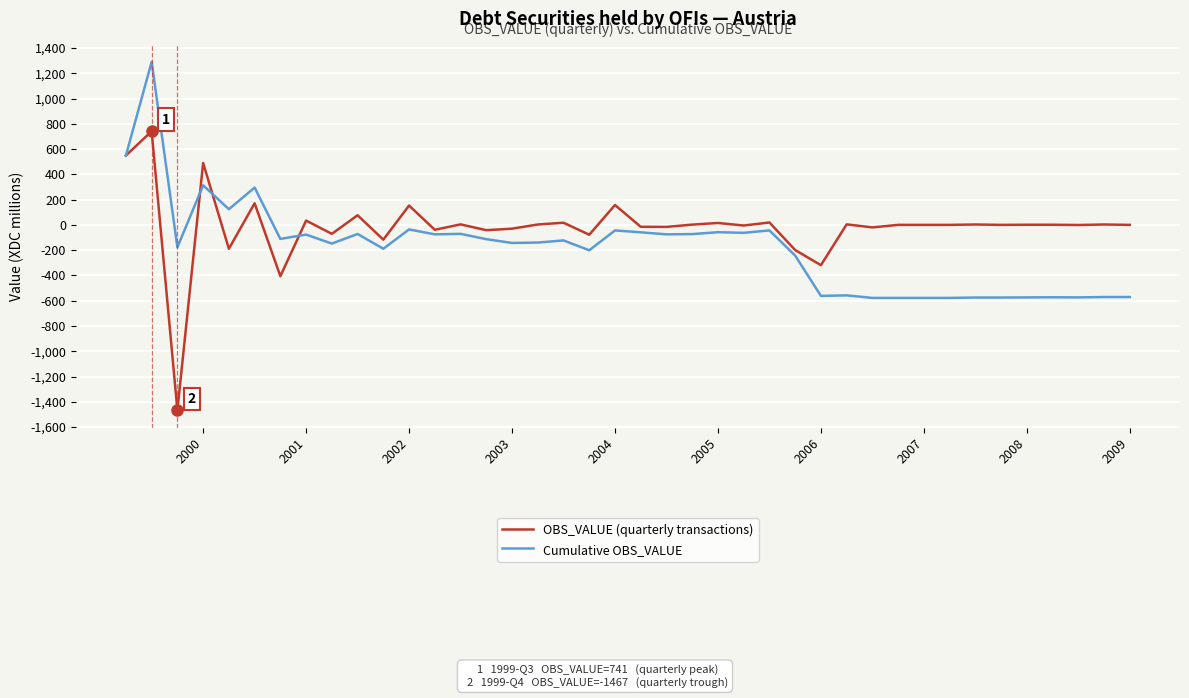

Rank the series by their average value, from highest to lowest.

OBS_VALUE (quarterly transactions), Cumulative OBS_VALUE